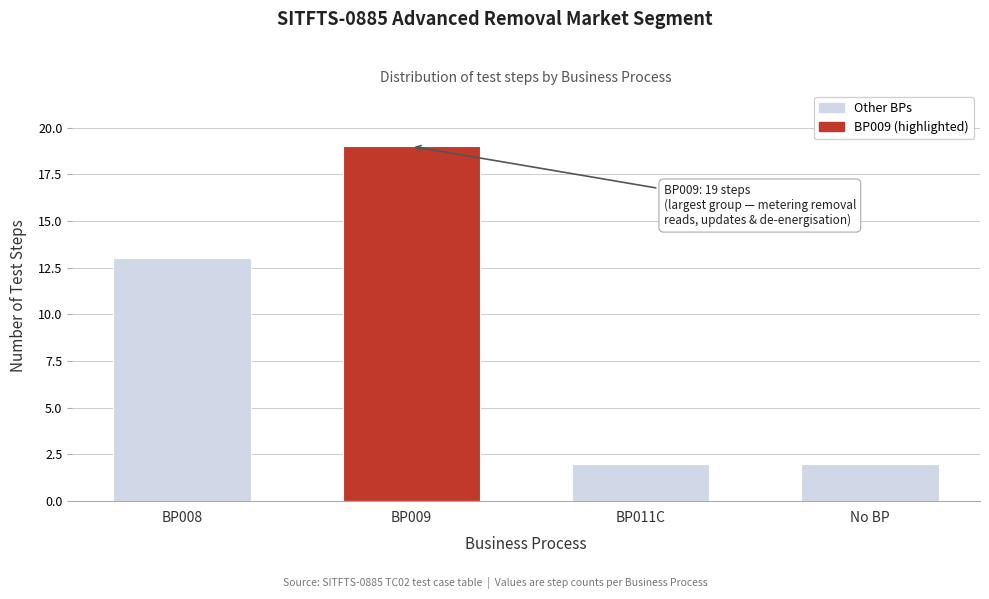

Reading left to right, list all the values displayed in this chart.

13	19	2	2